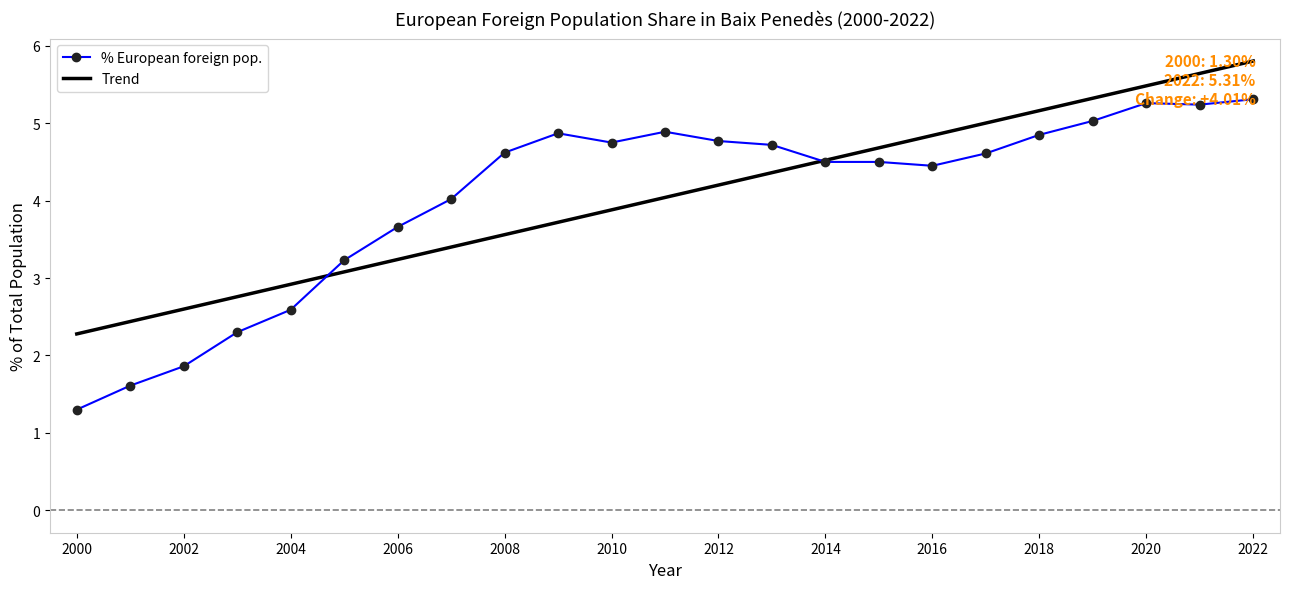

How many data points does each series have?

23